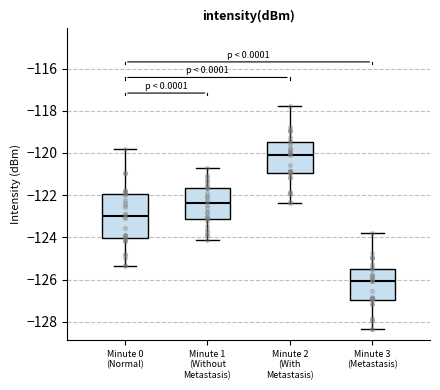

Which box has the highest median line?

Minute 2 (With Metastasis)